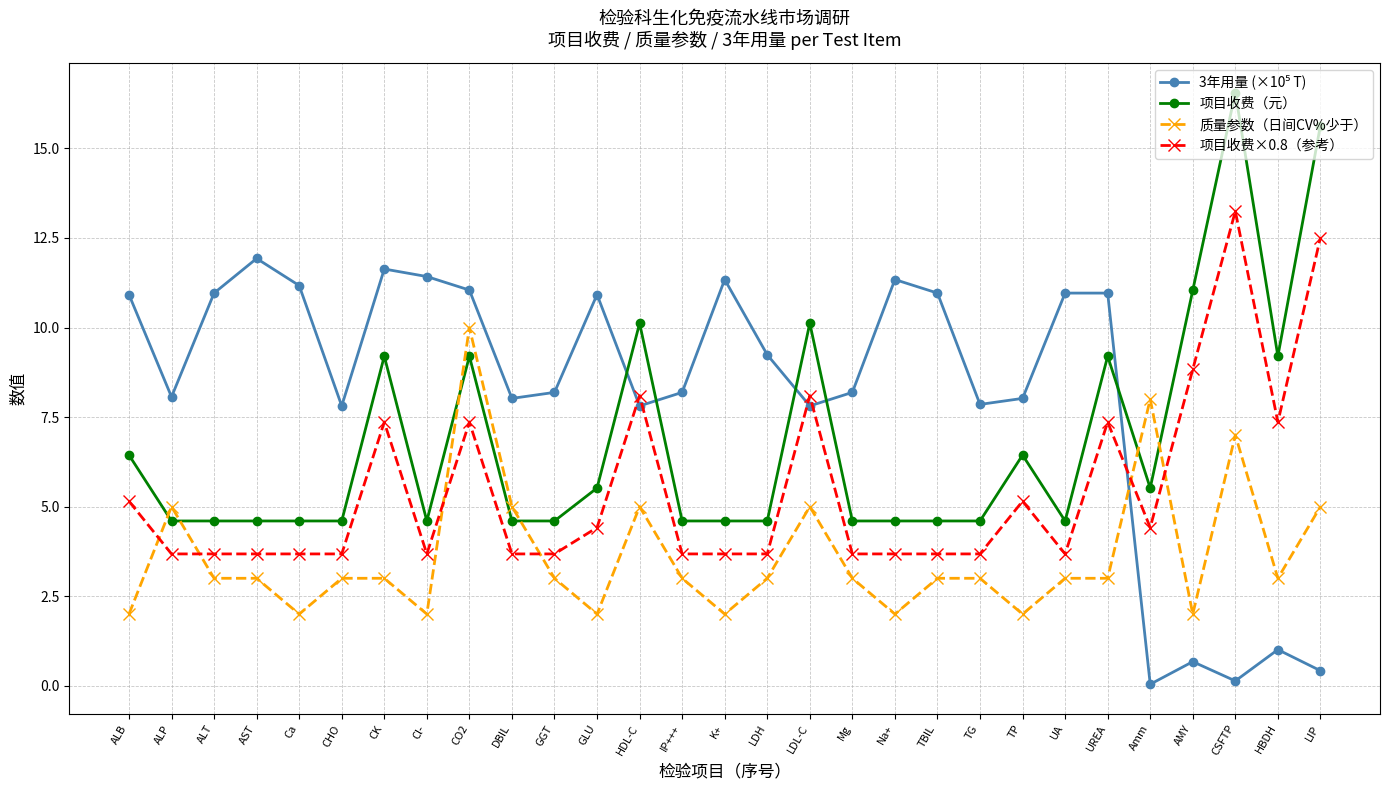

What is the label of the 24th point from the right?

CHO